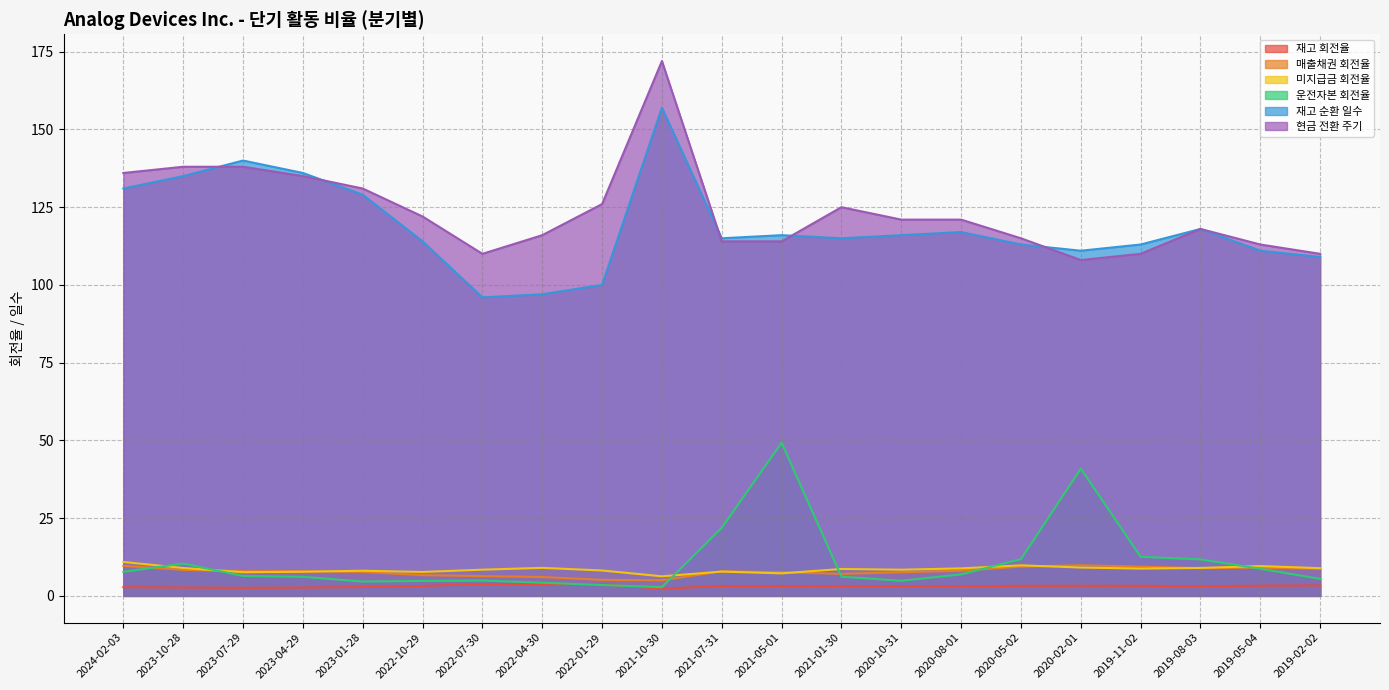

Is the value of 매출채권 회전율 at 2021-07-31 greater than the value of 현금 전환 주기 at 2021-07-31?

No